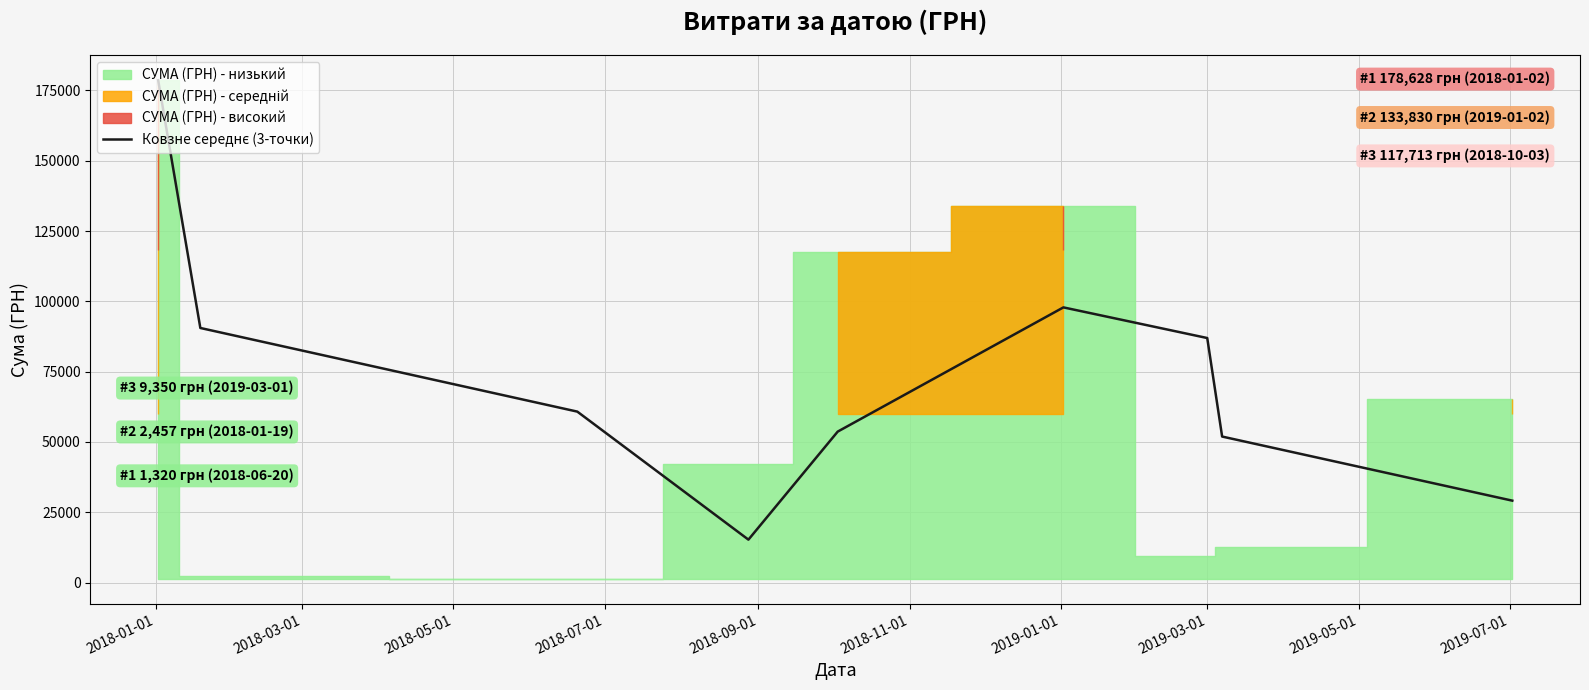

What is the value of the 7th point from the left?

86964.7